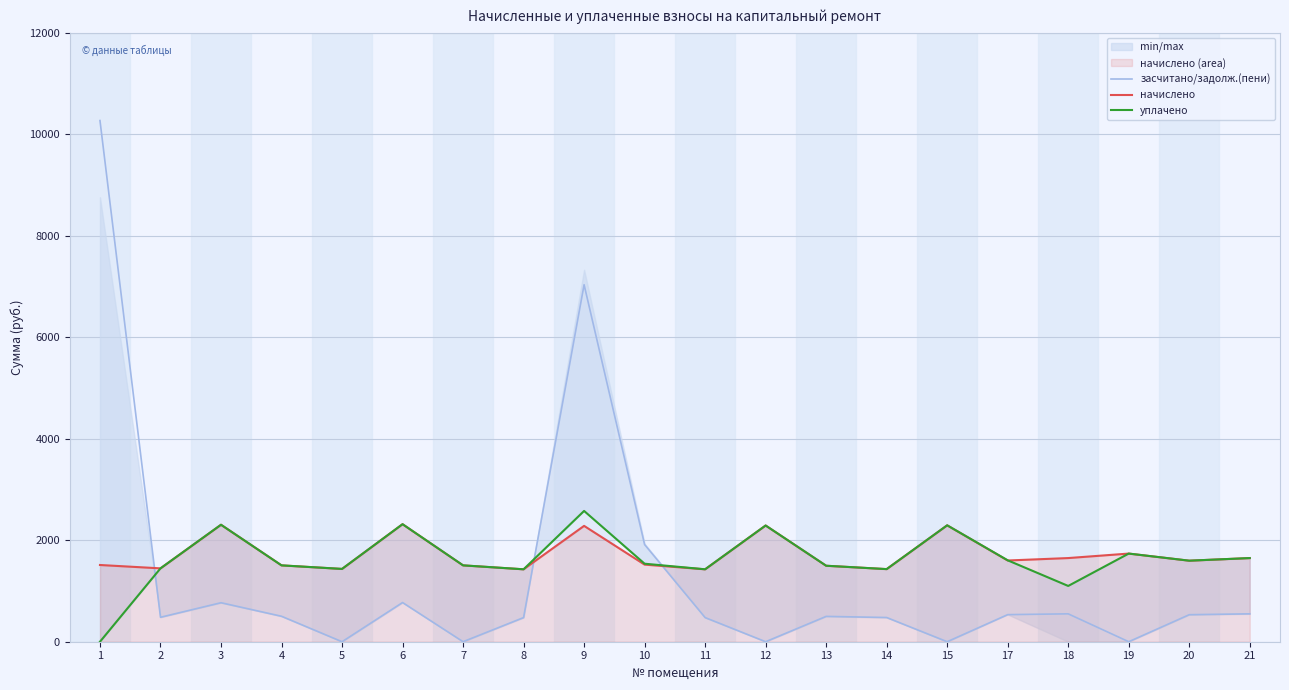

Which series changed the most between 5 and 12?

начислено